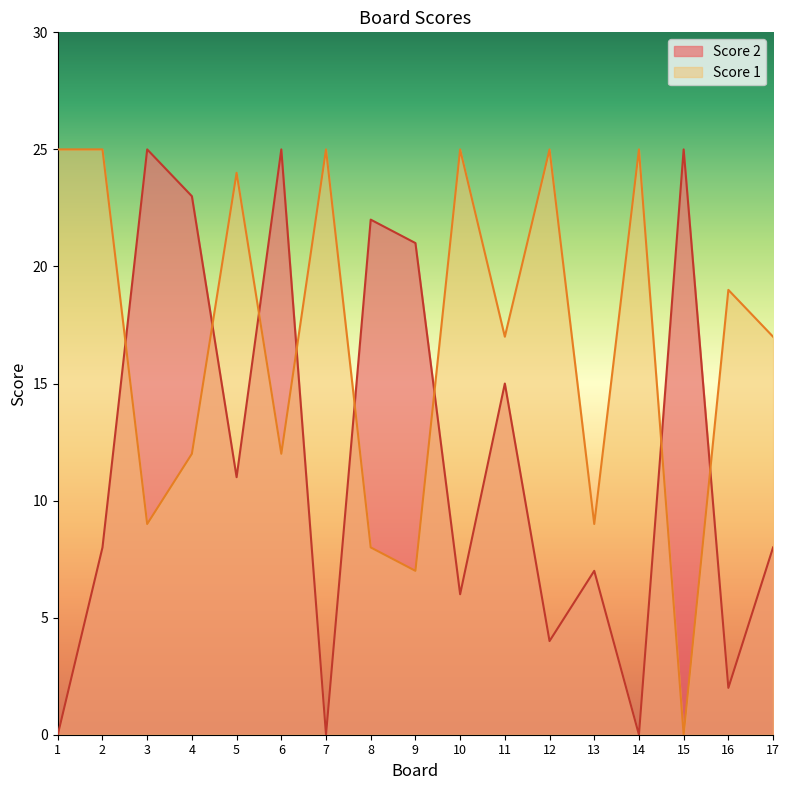

What is the total value across all series at 3?

34